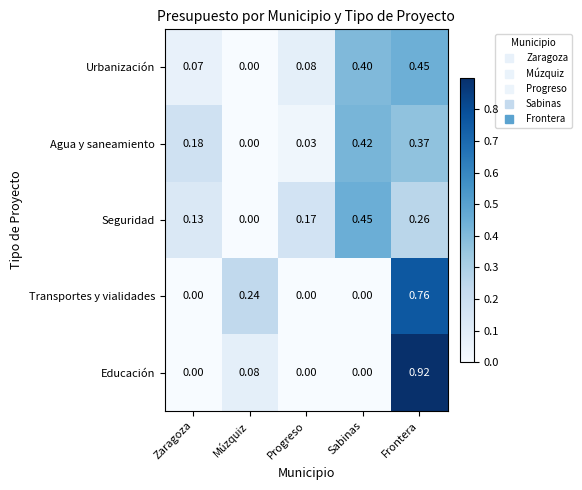

Which series has the largest range (max minus min)?

Educación